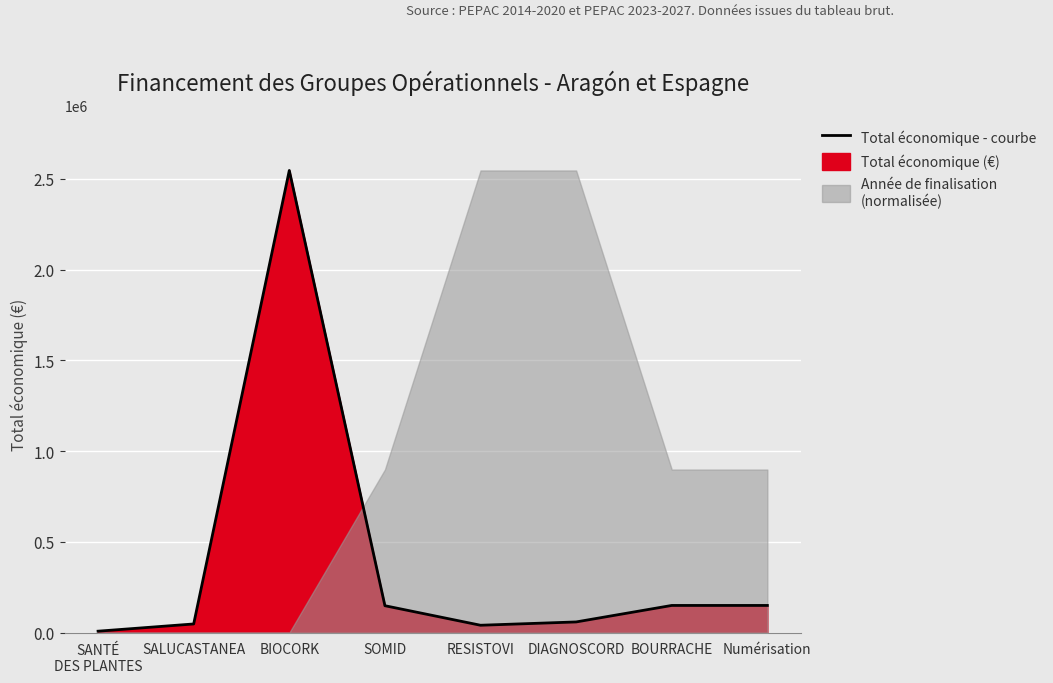

List the labels in order of value, largest first.

BIOCORK, BOURRACHE, Numérisation, SOMID, DIAGNOSCORD, SALUCASTANEA, RESISTOVI, SANTÉ
DES PLANTES